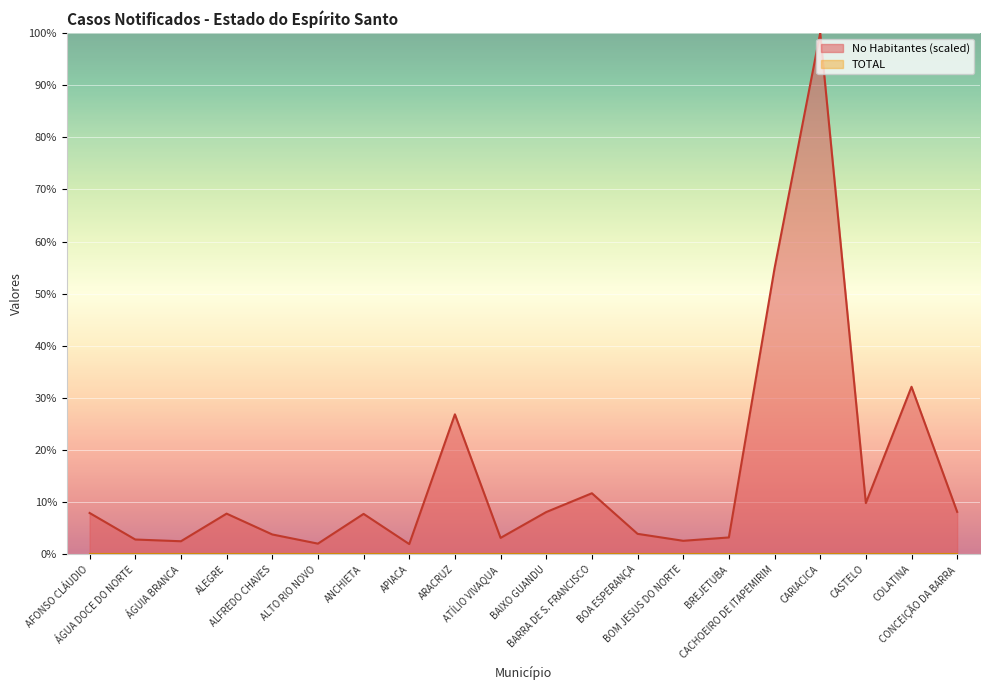

What position from the left is BREJETUBA?

15